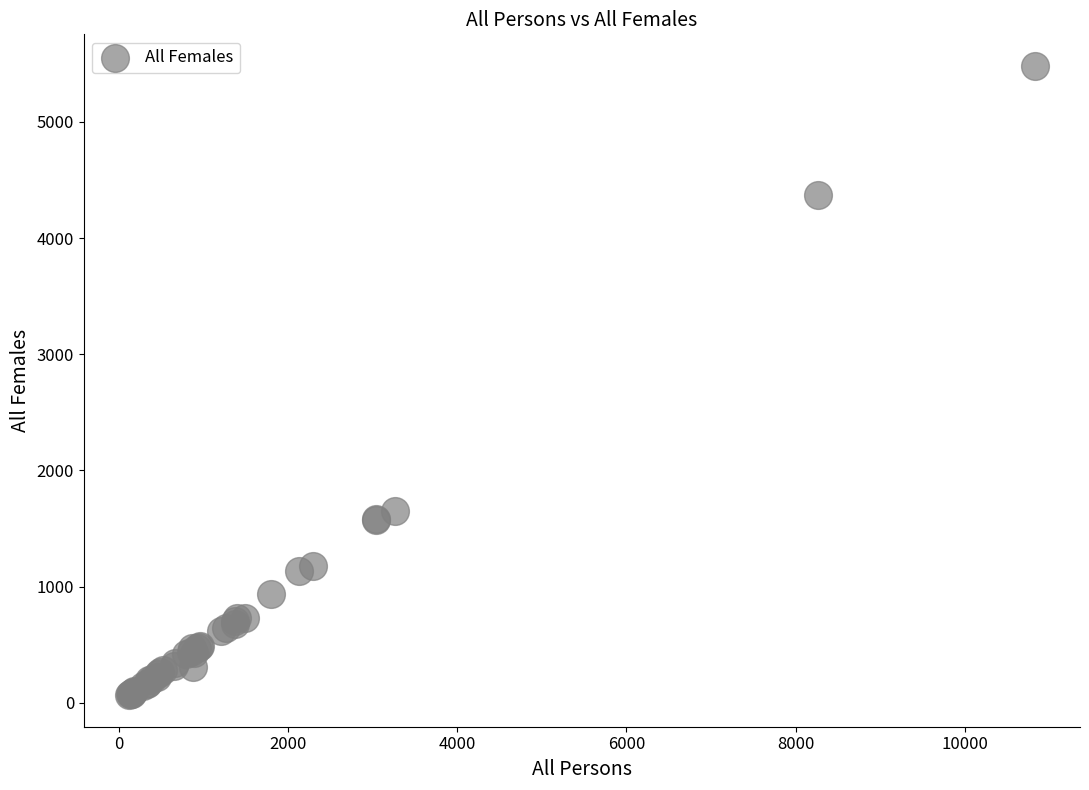

What Y value in the scatter plot is closest to 2773?

1653